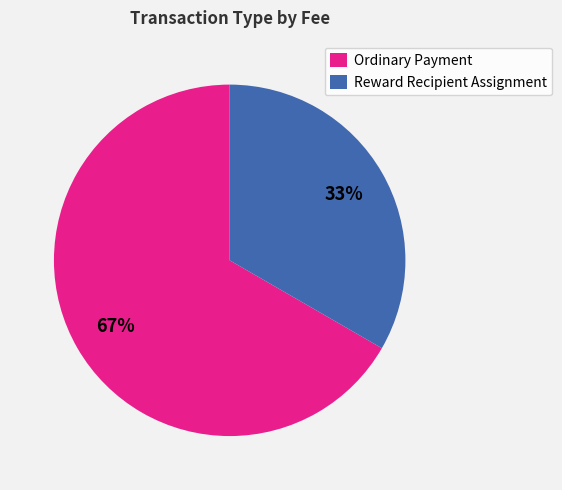

Is the sum of Ordinary Payment and Reward Recipient Assignment greater than half?

Yes